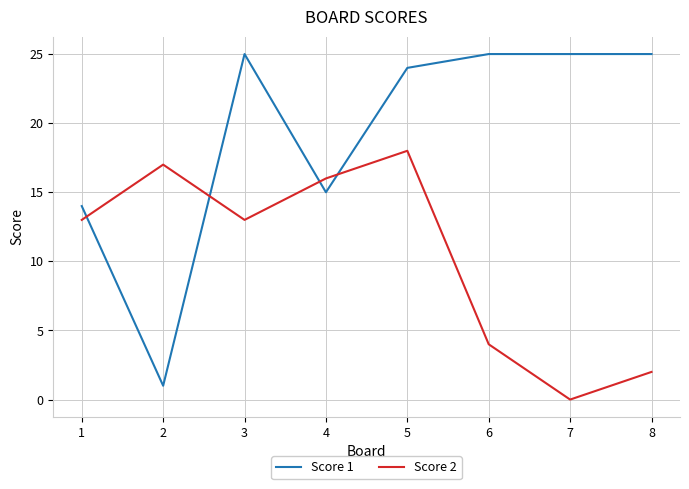

Which category has the lowest value in the Score 2 series?

7